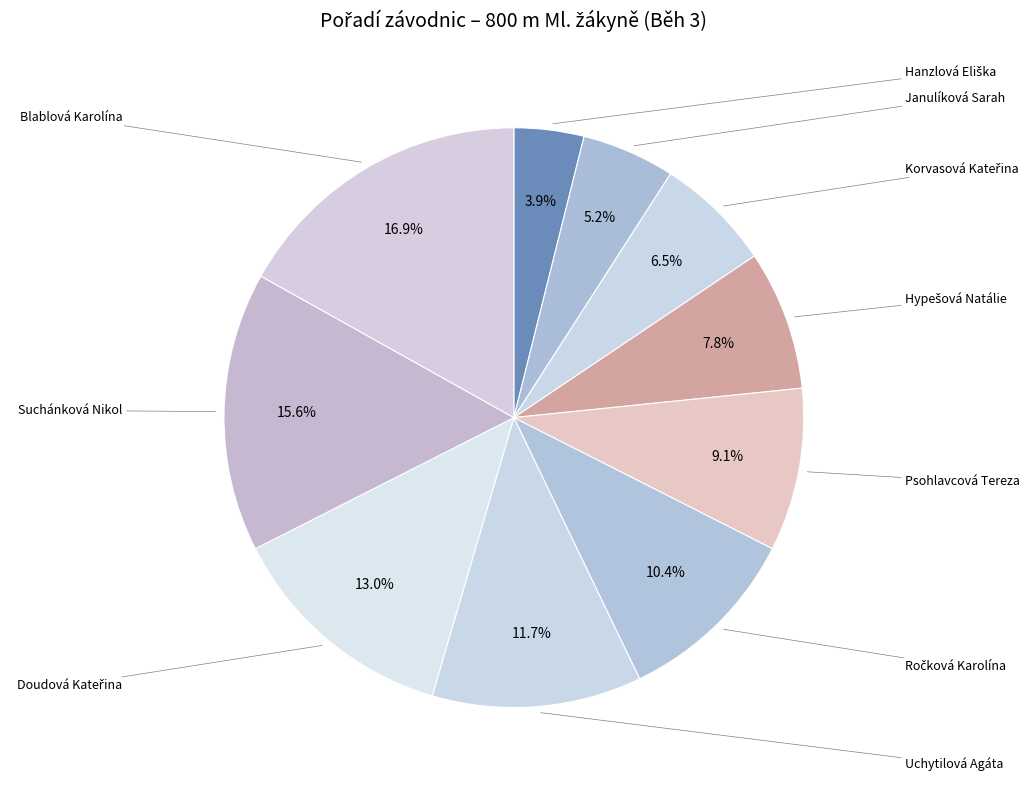

What is the largest slice in the pie chart?

Blablová Karolína